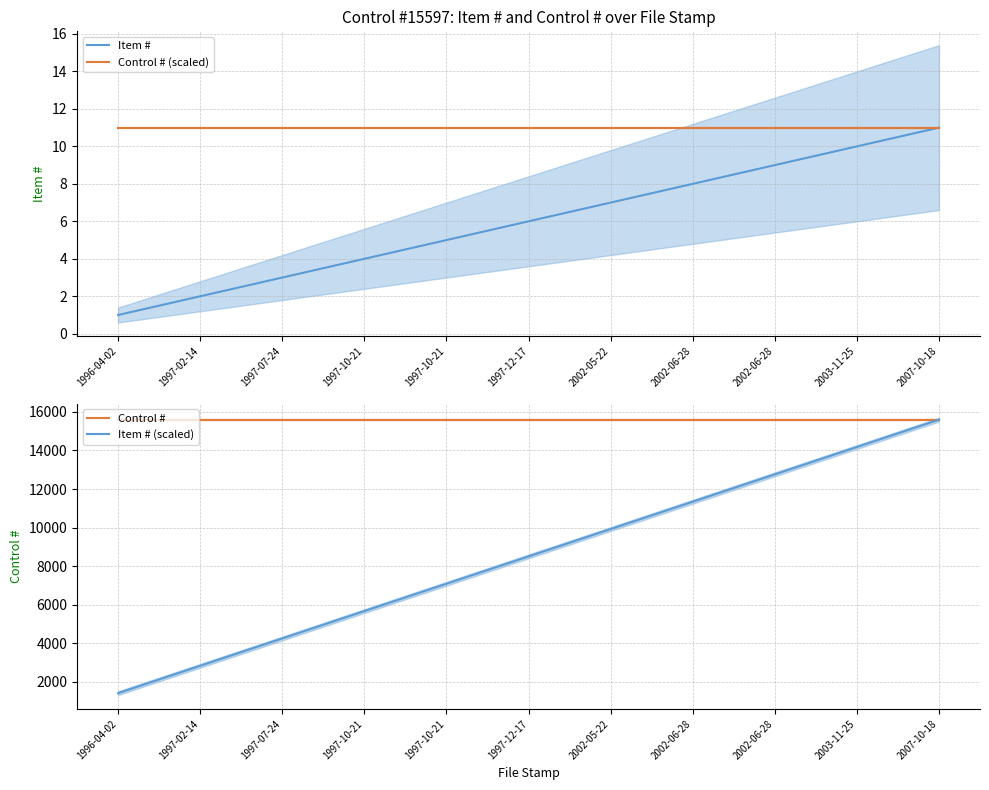

Reading right to left, transcribe all the data shown in this chart.

Item #: 11.0	10.0	9.0	8.0	7.0	6.0	5.0	4.0	3.0	2.0	1.0
Control # (scaled): 11.0	11.0	11.0	11.0	11.0	11.0	11.0	11.0	11.0	11.0	11.0
Control #: 15597.0	15597.0	15597.0	15597.0	15597.0	15597.0	15597.0	15597.0	15597.0	15597.0	15597.0
Item # (scaled): 15597.0	14179.1	12761.2	11343.3	9925.4	8507.5	7089.5	5671.6	4253.7	2835.8	1417.9